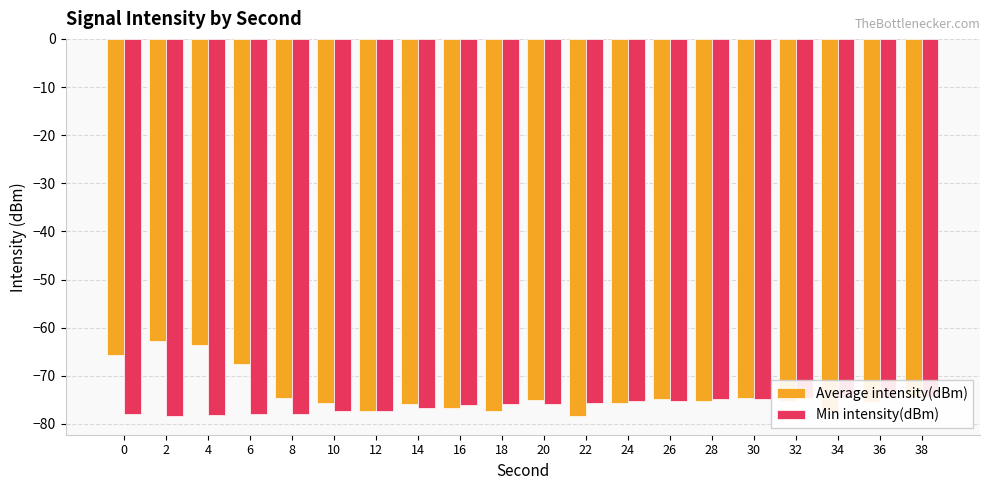

What is the value of the Min intensity(dBm) bar at the 8th from the left?

-76.6